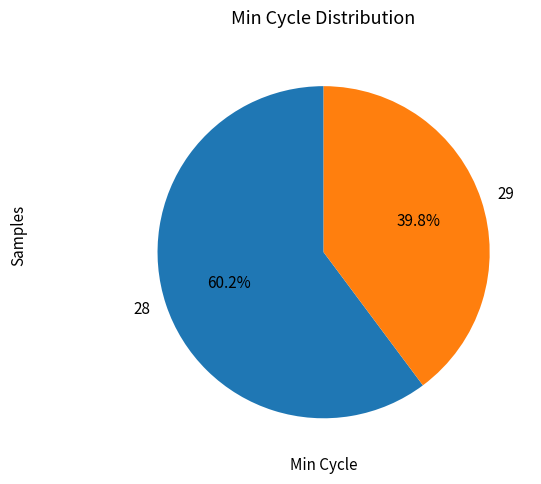

Do 28 and 29 together represent more than half of the pie?

Yes